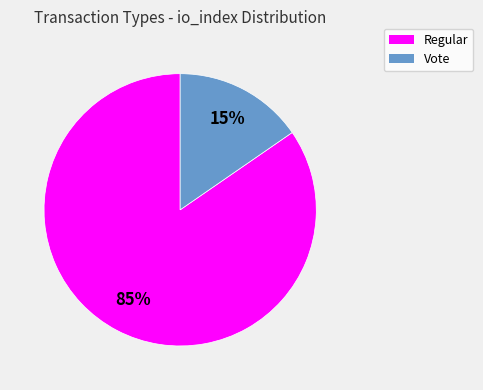

Is Regular the majority of the pie?

Yes